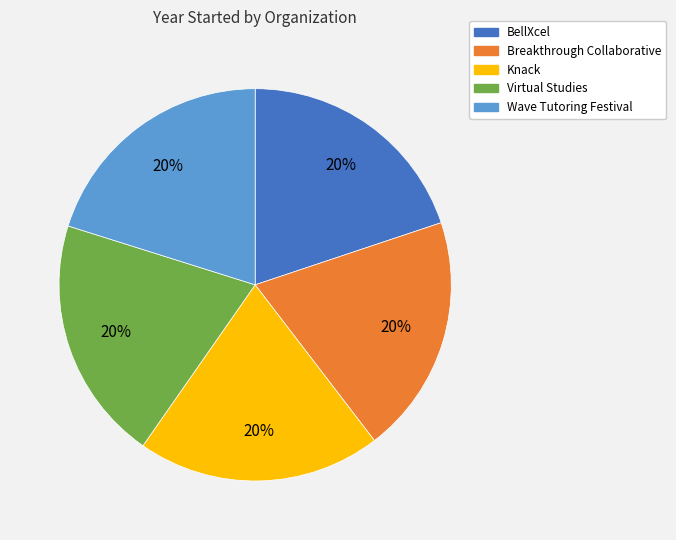

How many slices are in this pie chart?

5